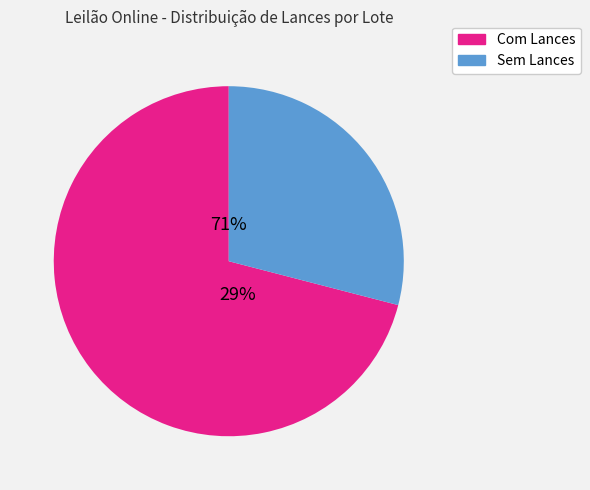

The Lote 16 slice represents 16% of the pie. True or false?

False